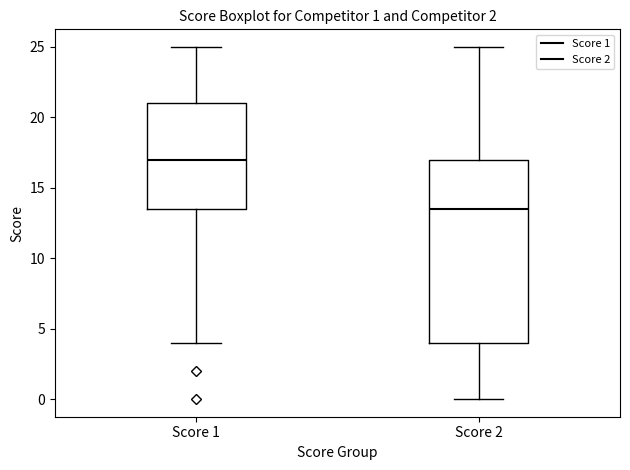

Comparing the boxes themselves (not the whiskers), which one is the tallest?

Score 2